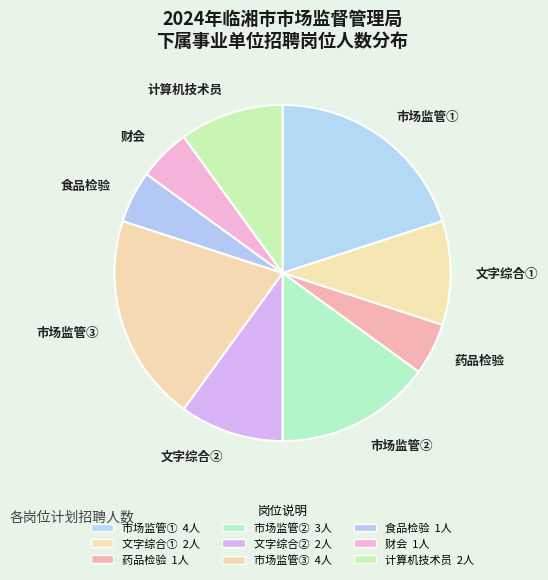

To the nearest percent, what is the average slice percentage?

11%